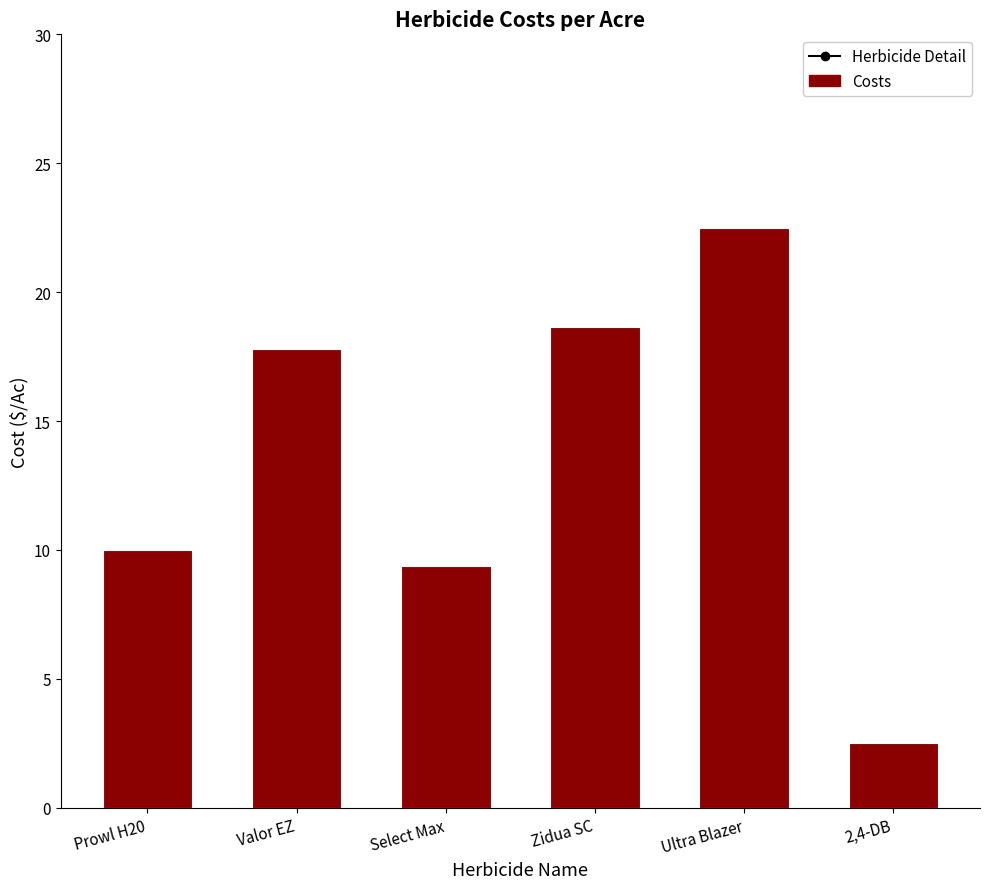

What is the label of the 2nd bar from the left?

Valor EZ